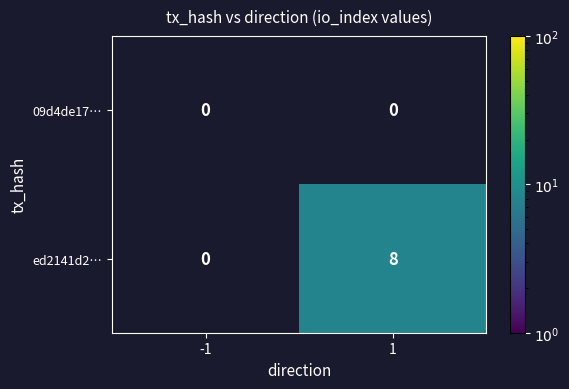

Is it true that ed2141d2… equals 8 at 1?

True